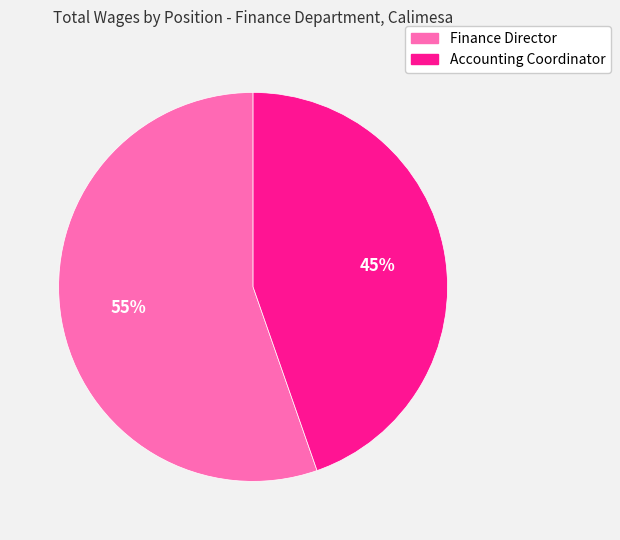

Is it true that Finance Director is 55% of the pie?

True